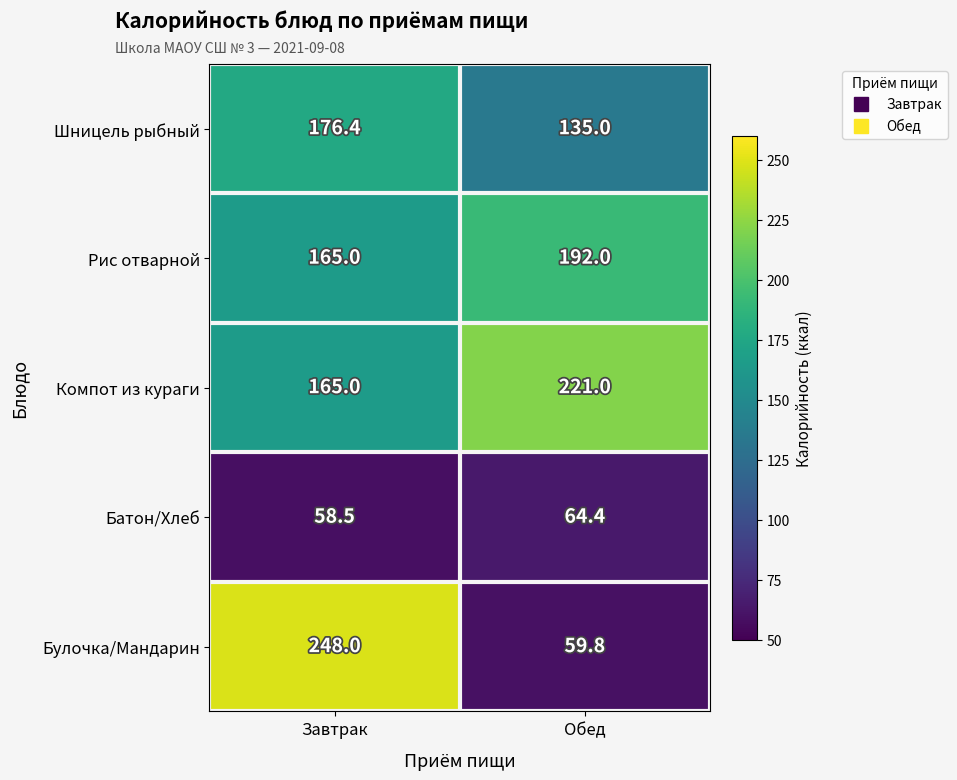

What is the total value across all series at Завтрак?

812.9